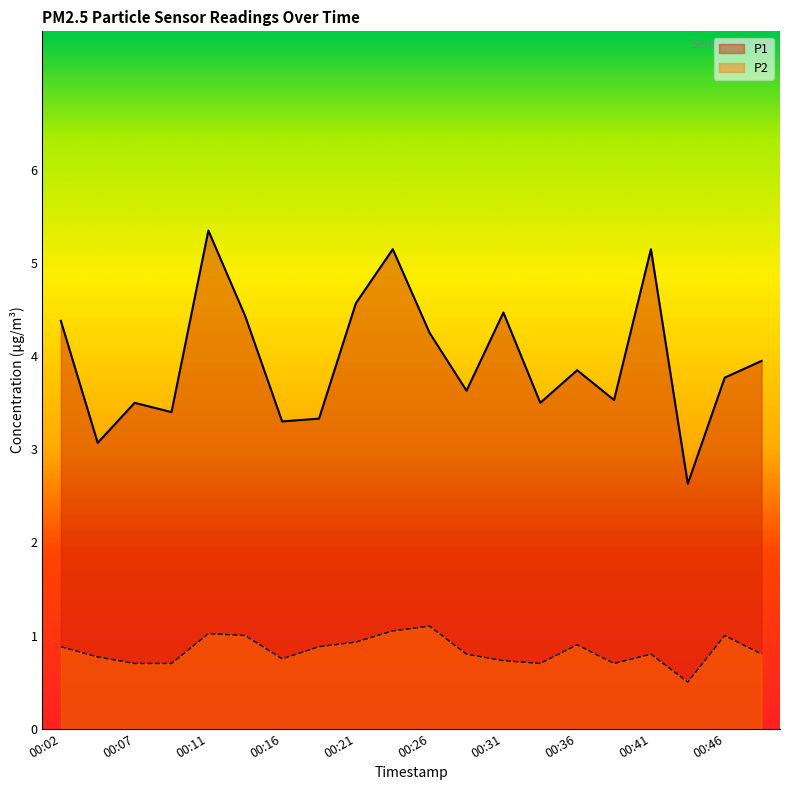

What are all the series names shown in the legend?

P1, P2